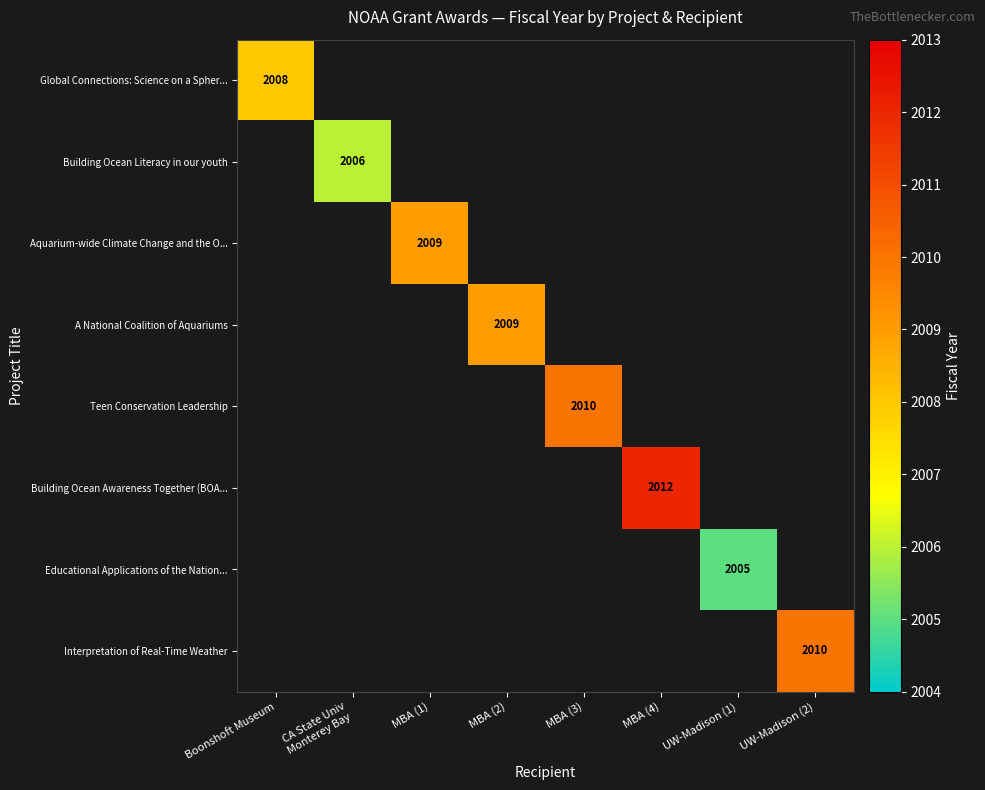

True or false: Interpretation of Real-Time Weather has a value of 2010 at UW-Madison (2).

True